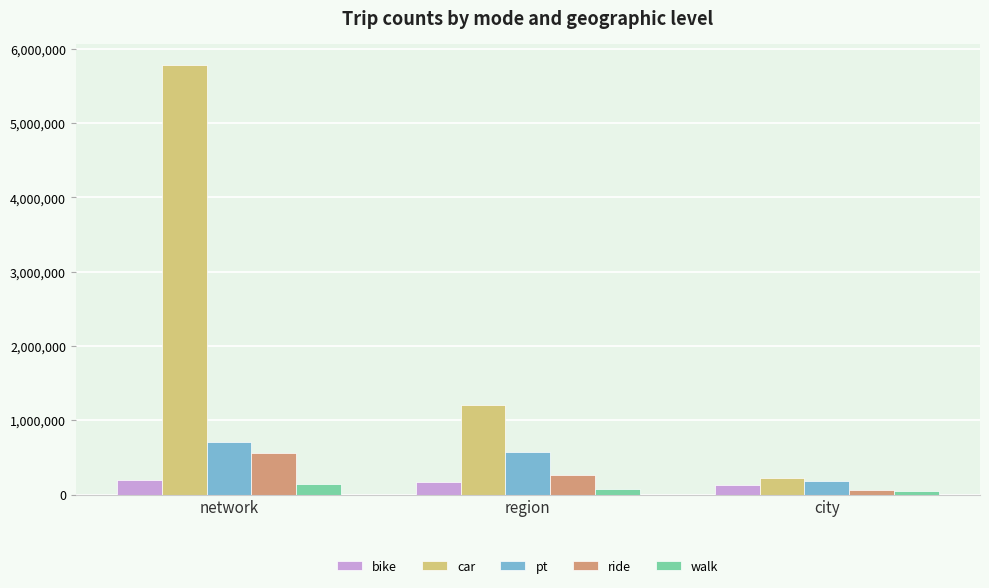

What is the total value across all series at city?

653604